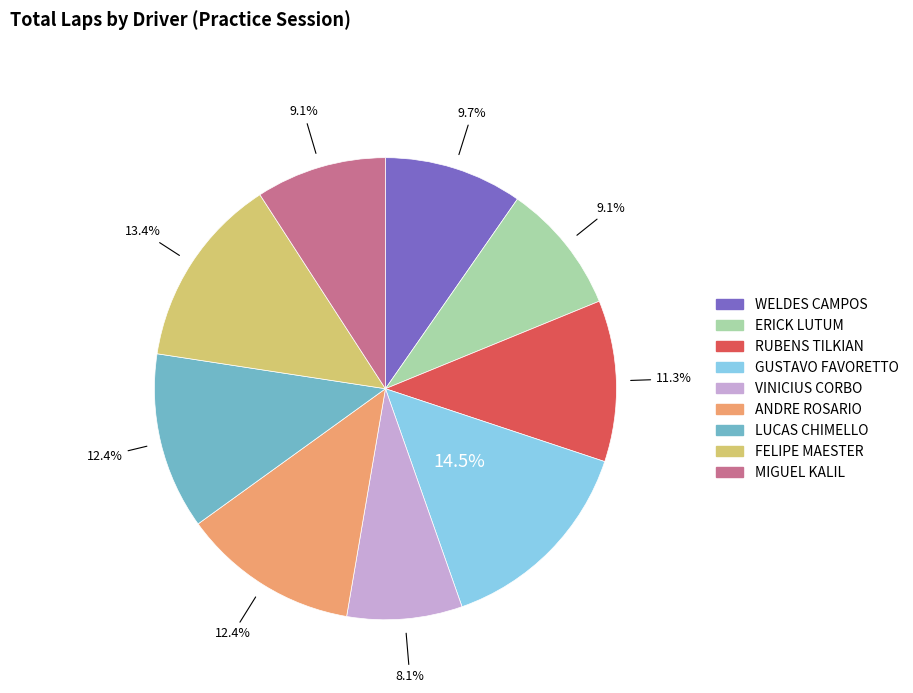

What is the ratio of the value at GUSTAVO FAVORETTO to the value at WELDES CAMPOS?

1.5